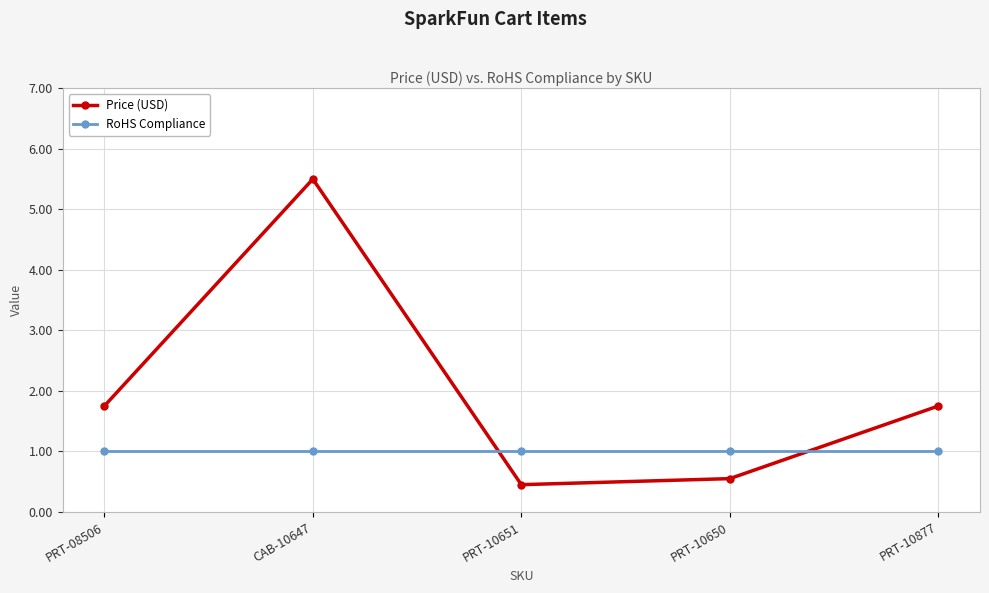

Where is the first local minimum for Price (USD)?

PRT-10651